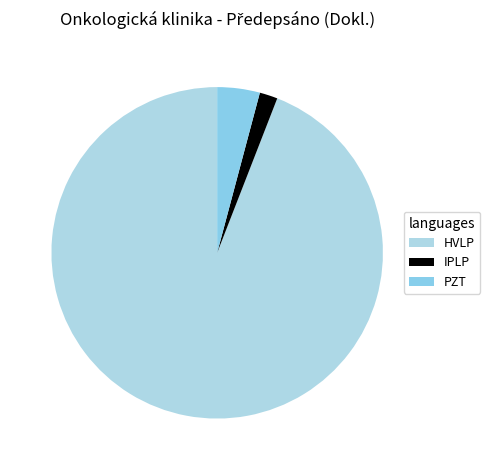

Which category accounts for the majority?

HVLP